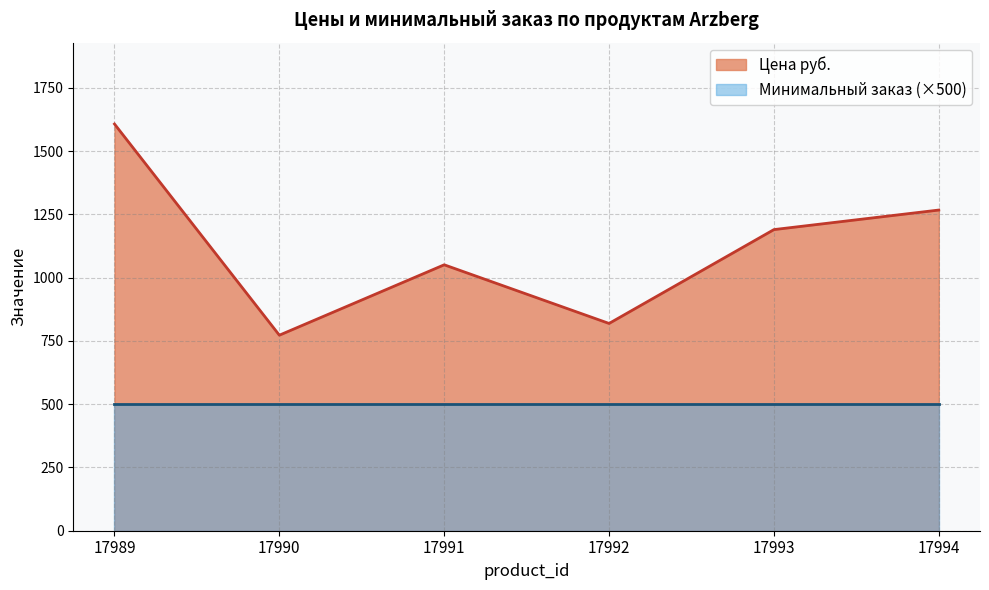

Which label corresponds to the largest value in the chart?

17989